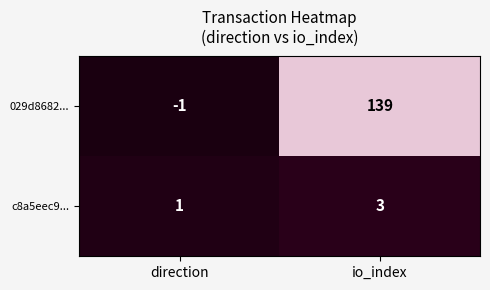

Read the c8a5eec9... value at io_index.

3